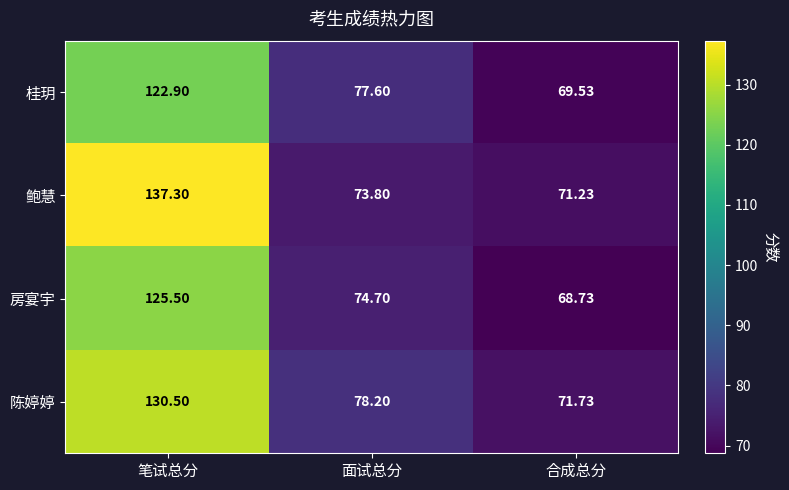

Rank the categories by 桂玥 value from highest to lowest.

笔试总分, 面试总分, 合成总分